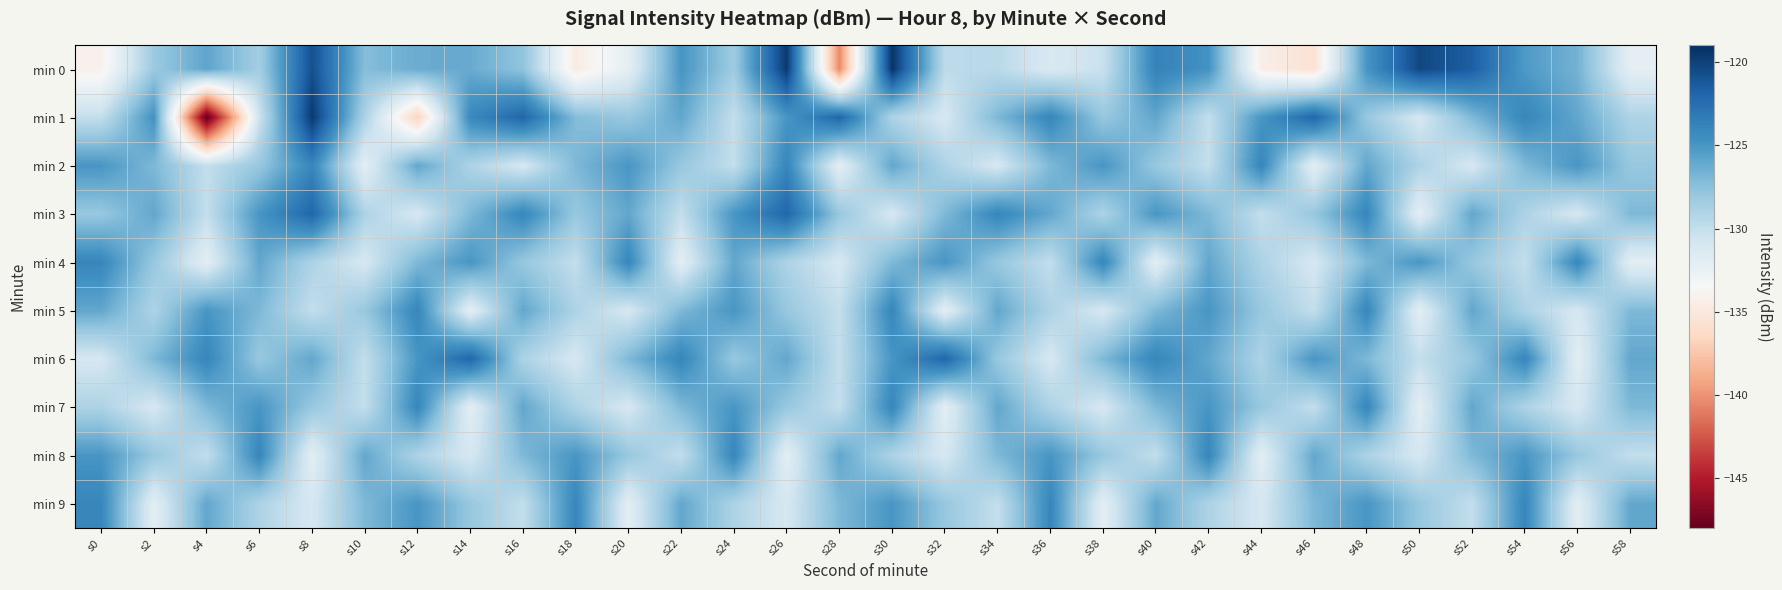

What is the minimum value shown in the chart?

-148.2